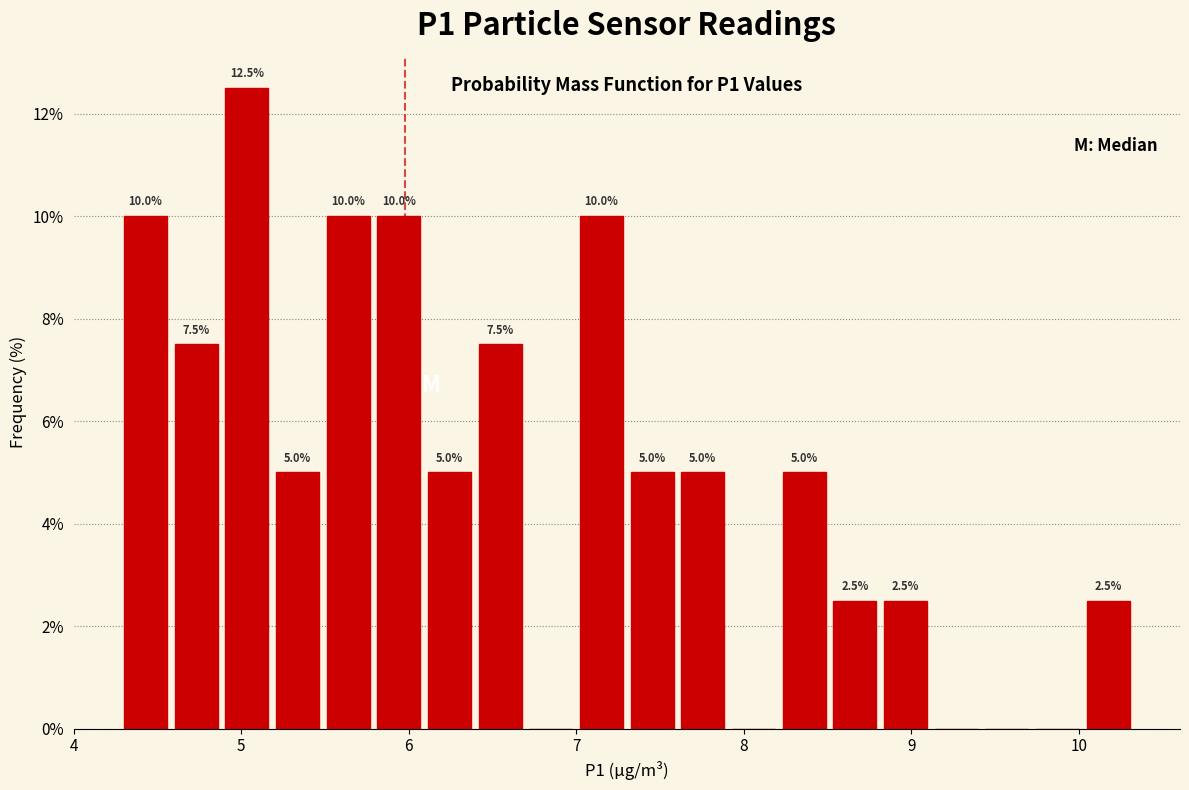

Read against the x-axis, roughly where is the centre of the tallest bar?

5.0